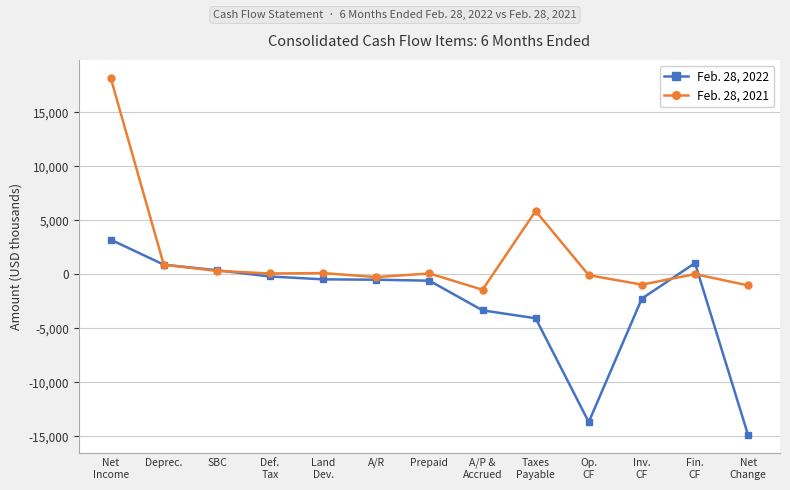

Which series has the largest total across all categories?

Feb. 28, 2021